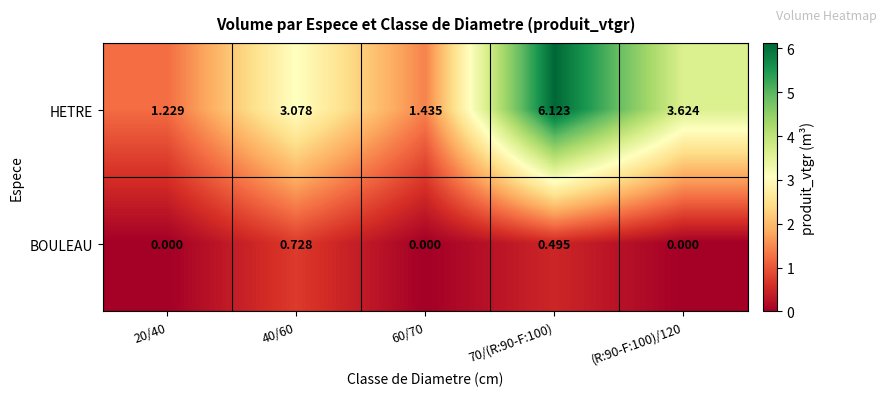

List the series in order of their overall mean, lowest first.

BOULEAU, HETRE